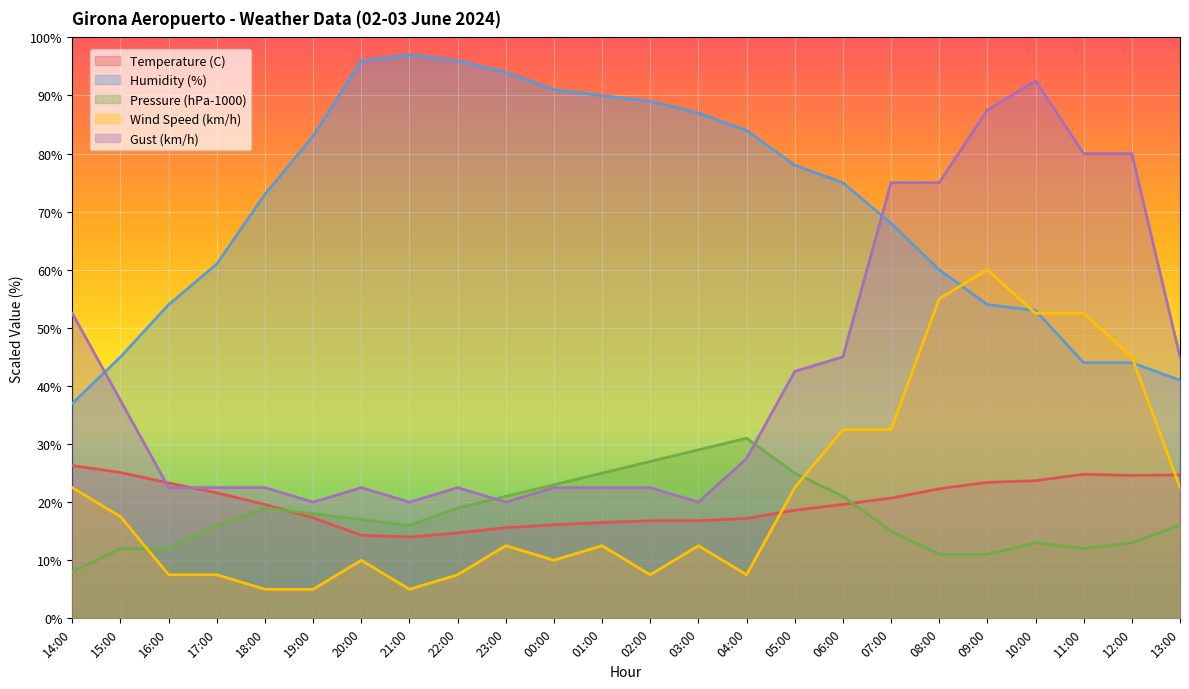

Rank the series by their maximum value, from highest to lowest.

Humidity (%), Gust (km/h), Wind Speed (km/h), Pressure (hPa-1000), Temperature (C)